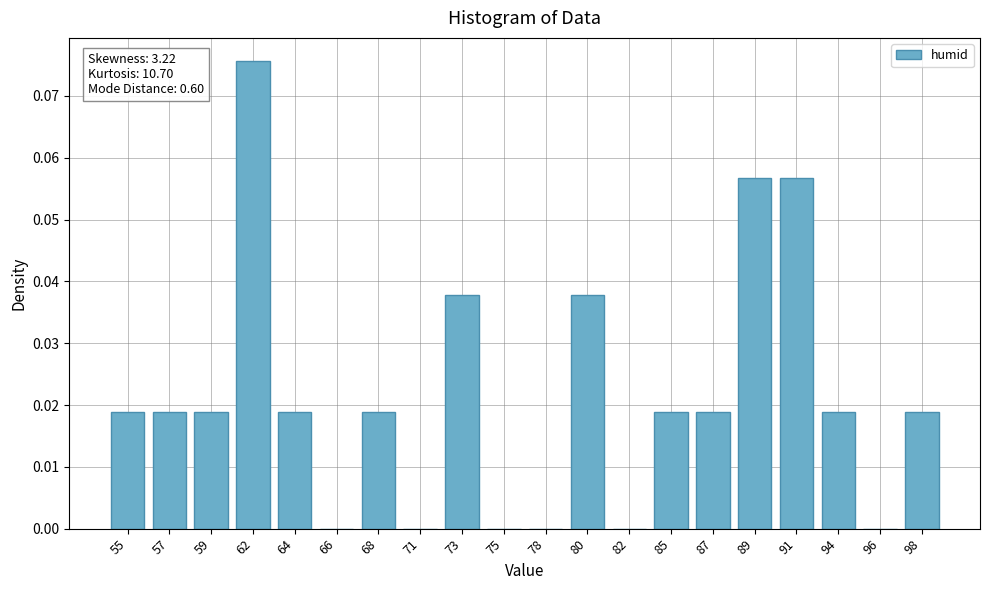

Are the bars horizontal?

No